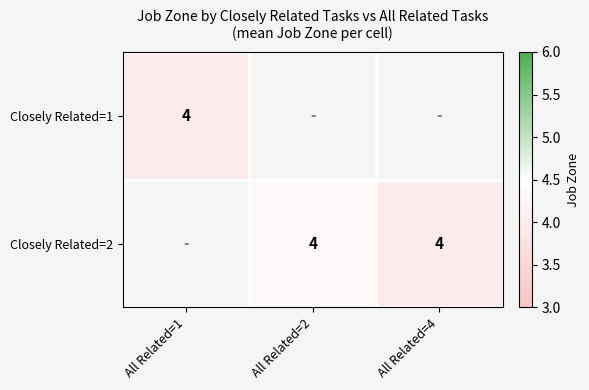

What is the minimum value shown in the chart?

4.0